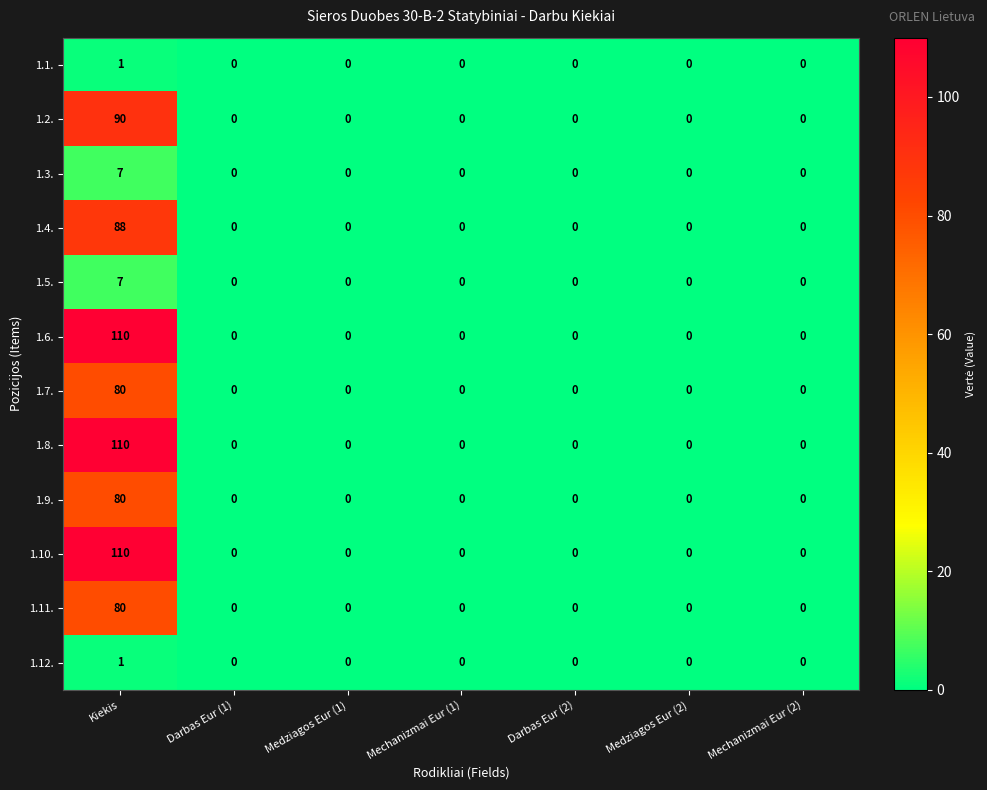

How many values in 1.4. are above zero?

1